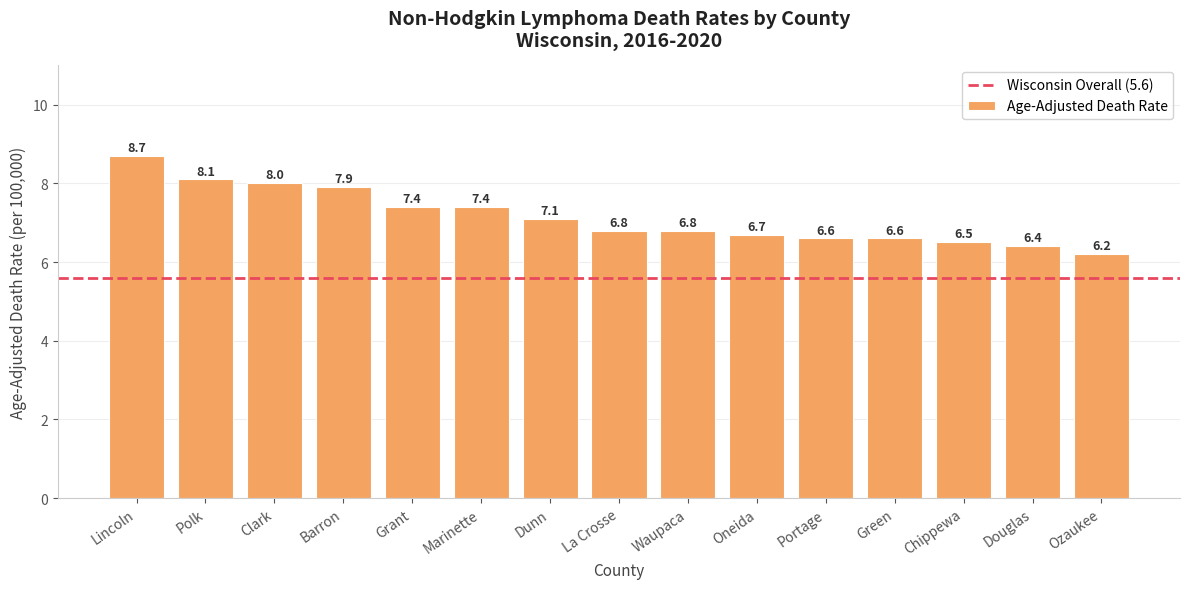

Count the number of data series in this chart.

1